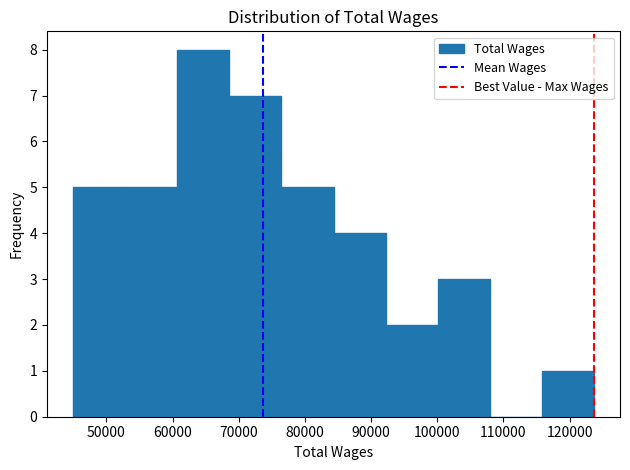

Which range on the x-axis has the tallest bar?

61000 to 69000